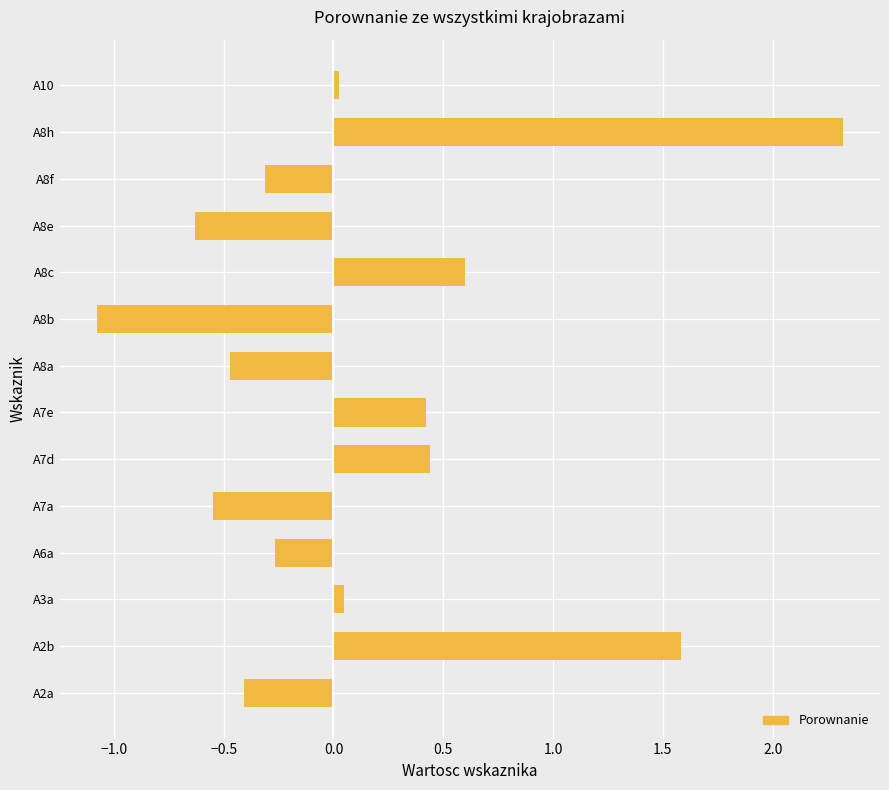

What is the greatest value displayed?

2.3